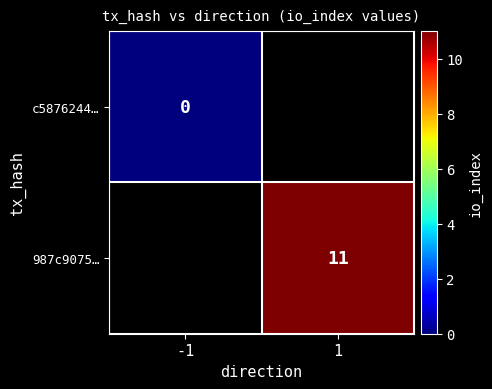

The value of 987c9075… at 1 is 11. True or false?

True